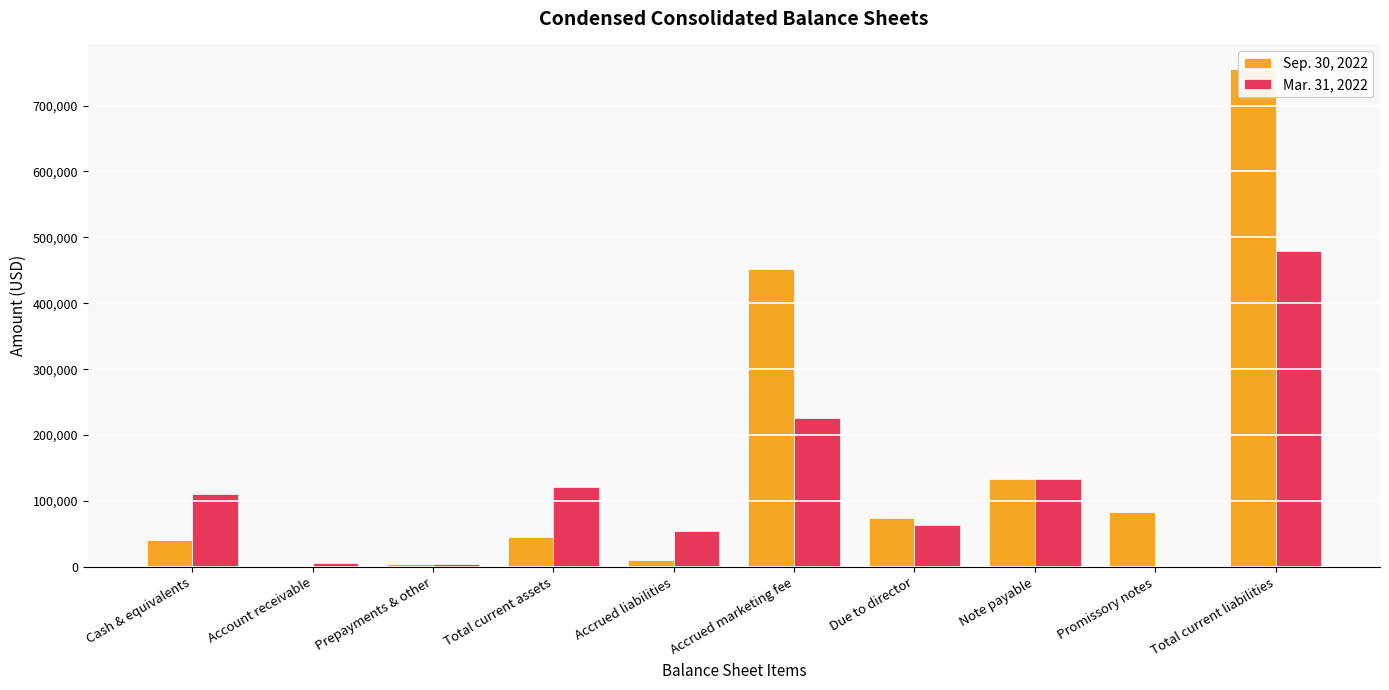

How many values in Mar. 31, 2022 are above zero?

9